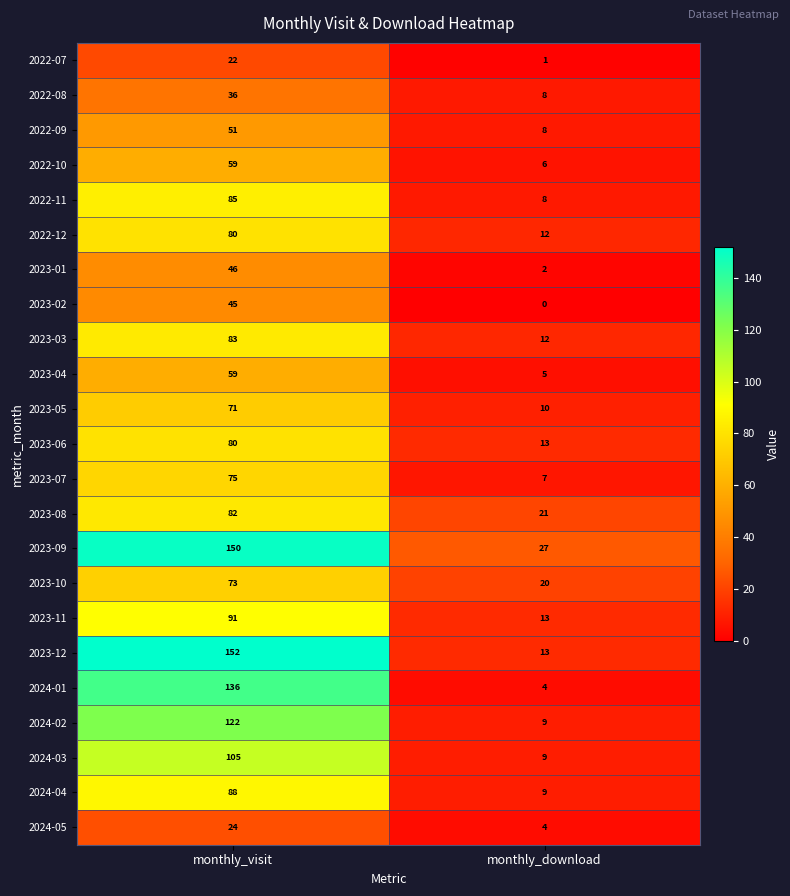

What is the approximate value of 2023-02 at monthly_visit?

45